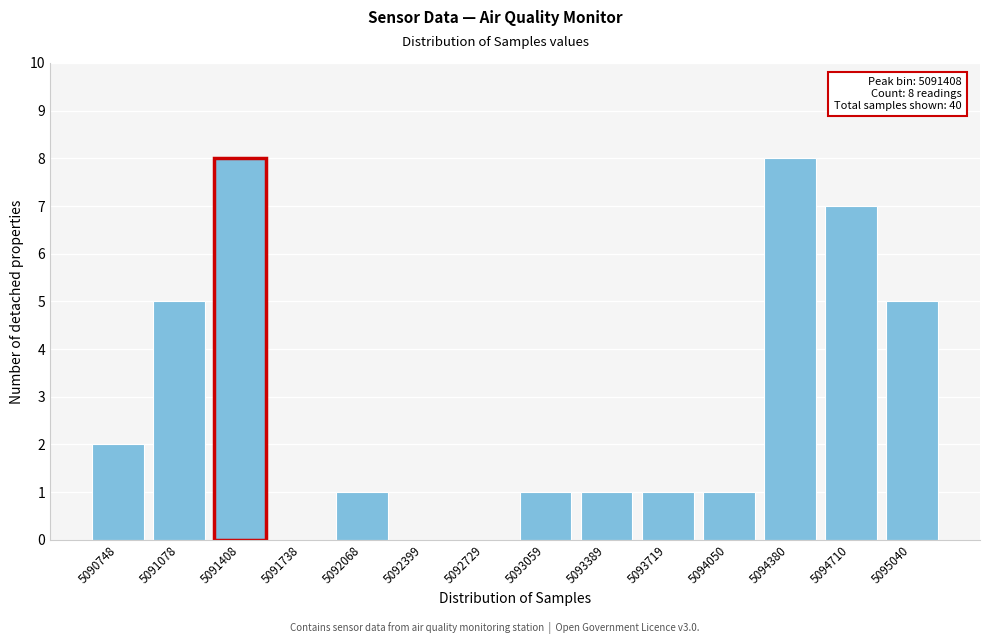

Reading left to right, what are all the values shown in this chart?

5090748=2	5091078=5	5091408=8	5091738=0	5092068=1	5092399=0	5092729=0	5093059=1	5093389=1	5093719=1	5094050=1	5094380=8	5094710=7	5095040=5